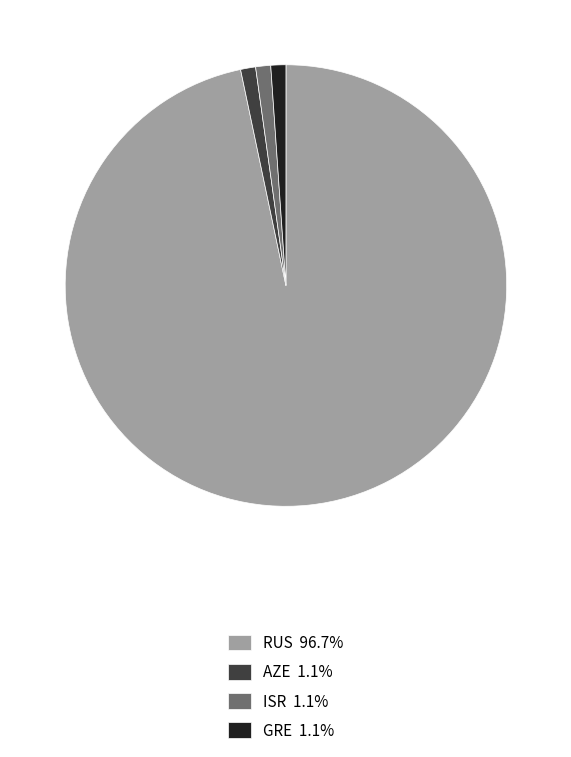

Between ISR and RUS, which is larger?

RUS